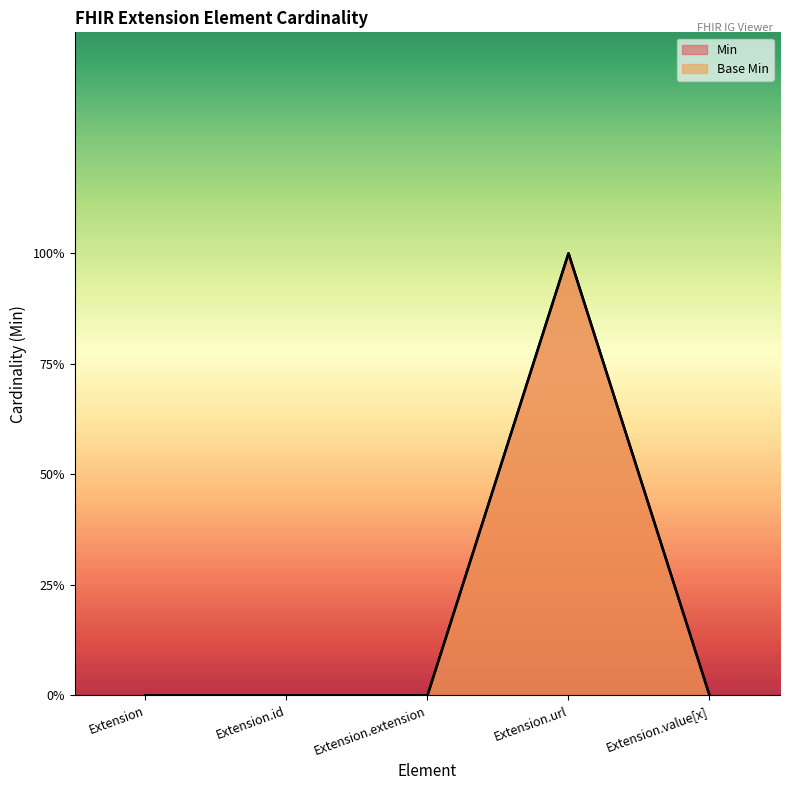

How many distinct data groups are displayed?

2